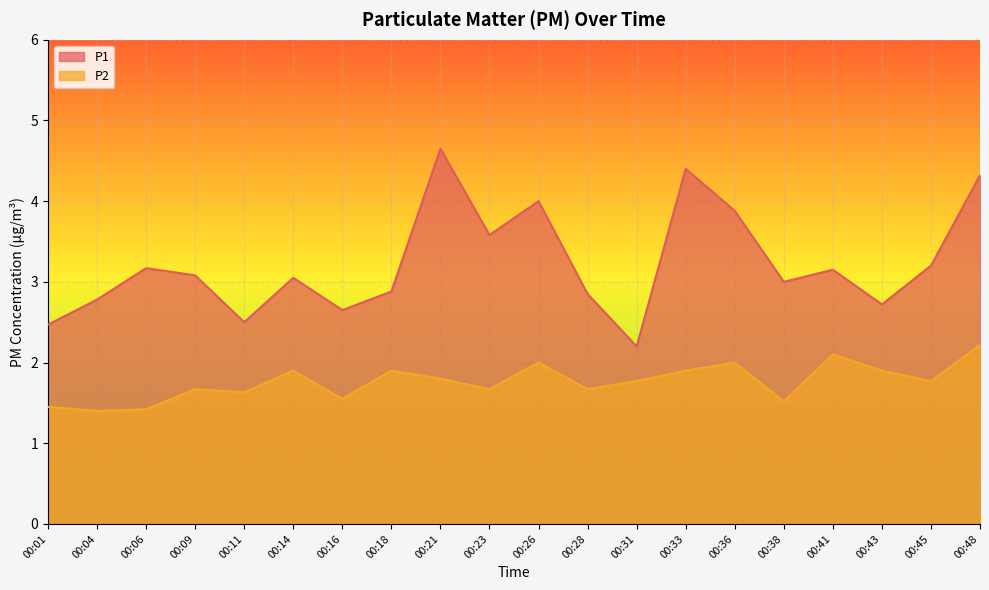

True or false: P2 and P1 intersect in this chart.

False